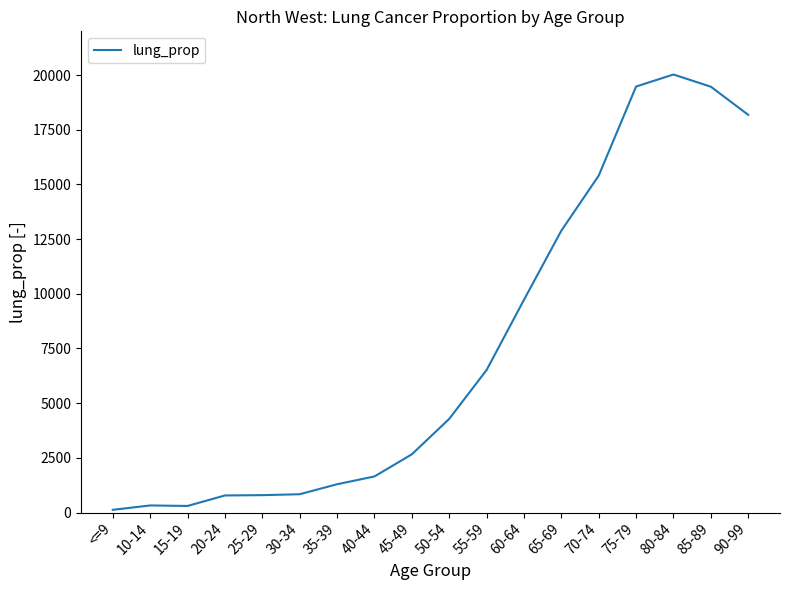

Count the number of values greater than 4281.

9